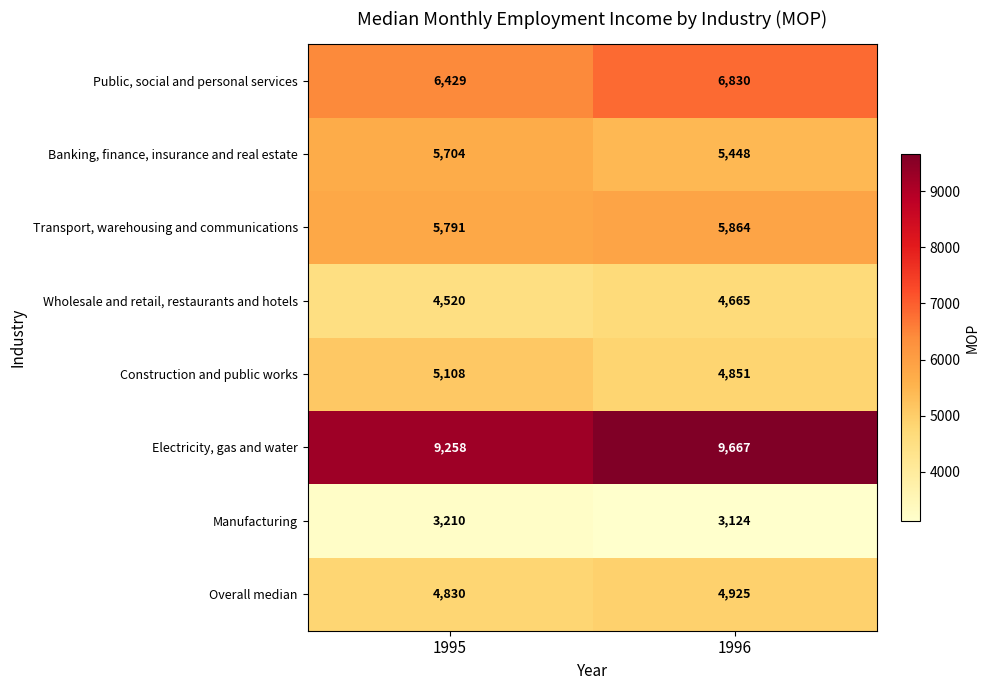

What is the sum of all Public, social and personal services values?

13259